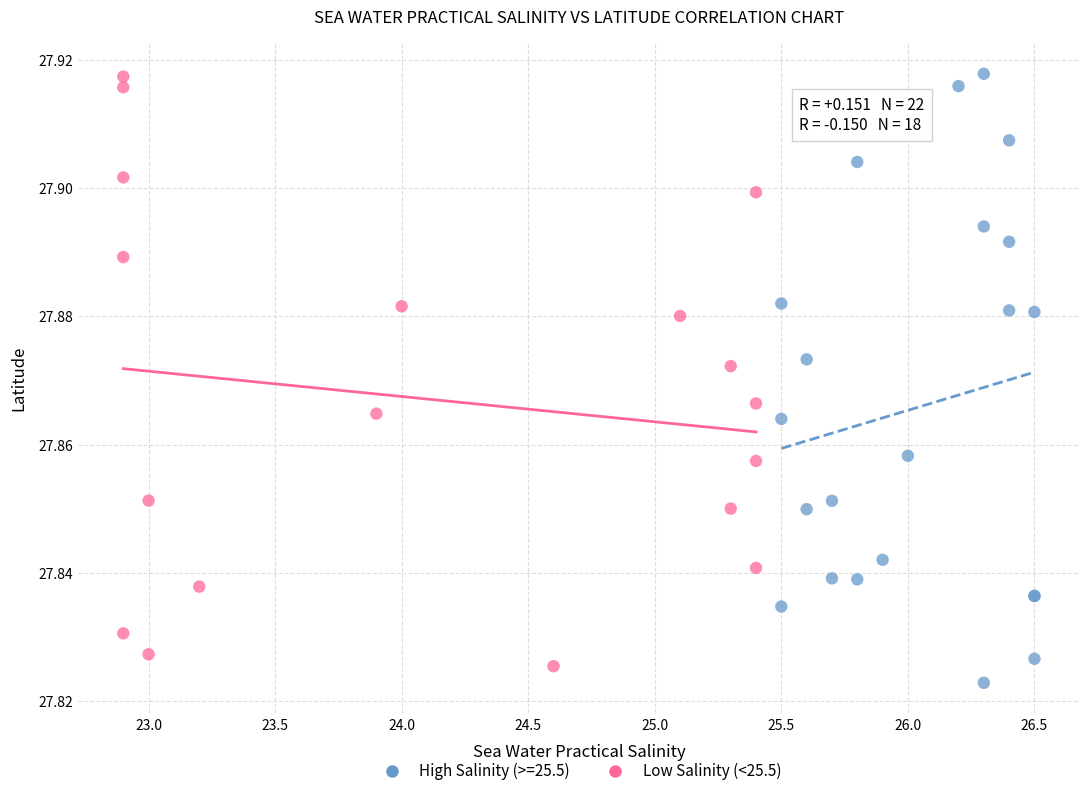

What are all the series names shown in the legend?

High Salinity (>=25.5), Low Salinity (<25.5)